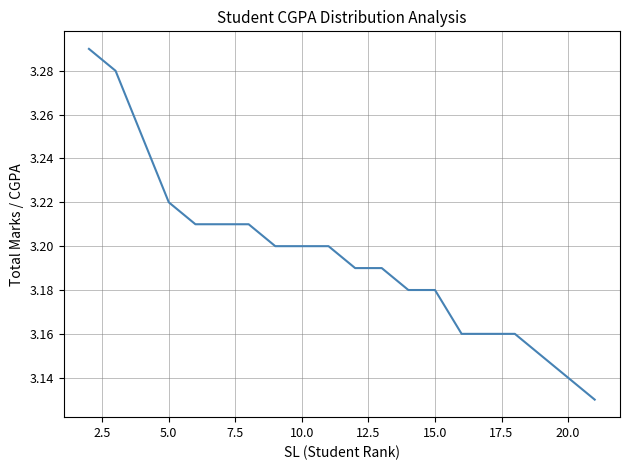

Does the chart have visible grid lines?

Yes